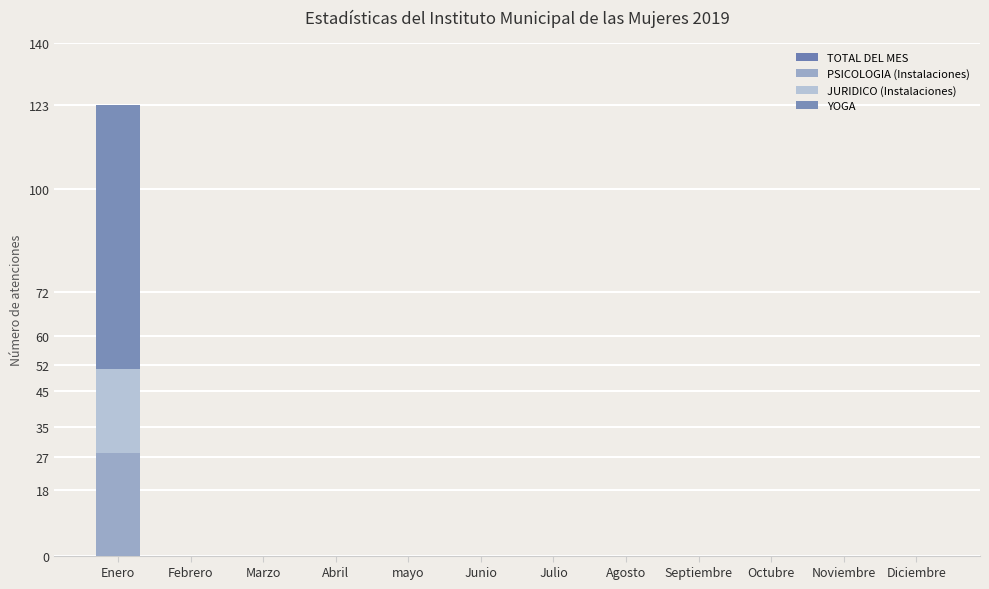

What are all the series names shown in the legend?

TOTAL DEL MES, PSICOLOGIA (Instalaciones), JURIDICO (Instalaciones), YOGA